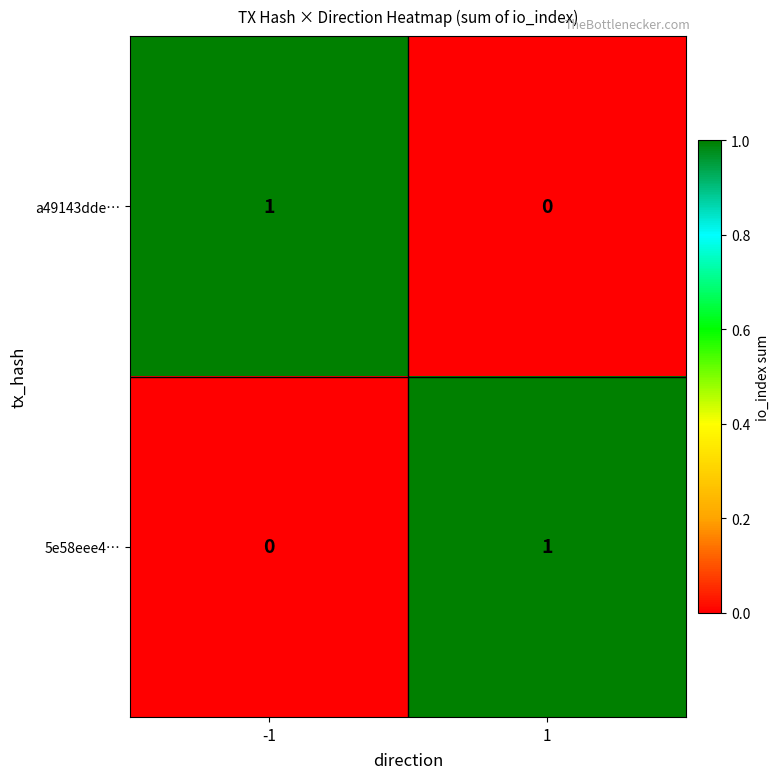

What is the total value across all series at 1?

1